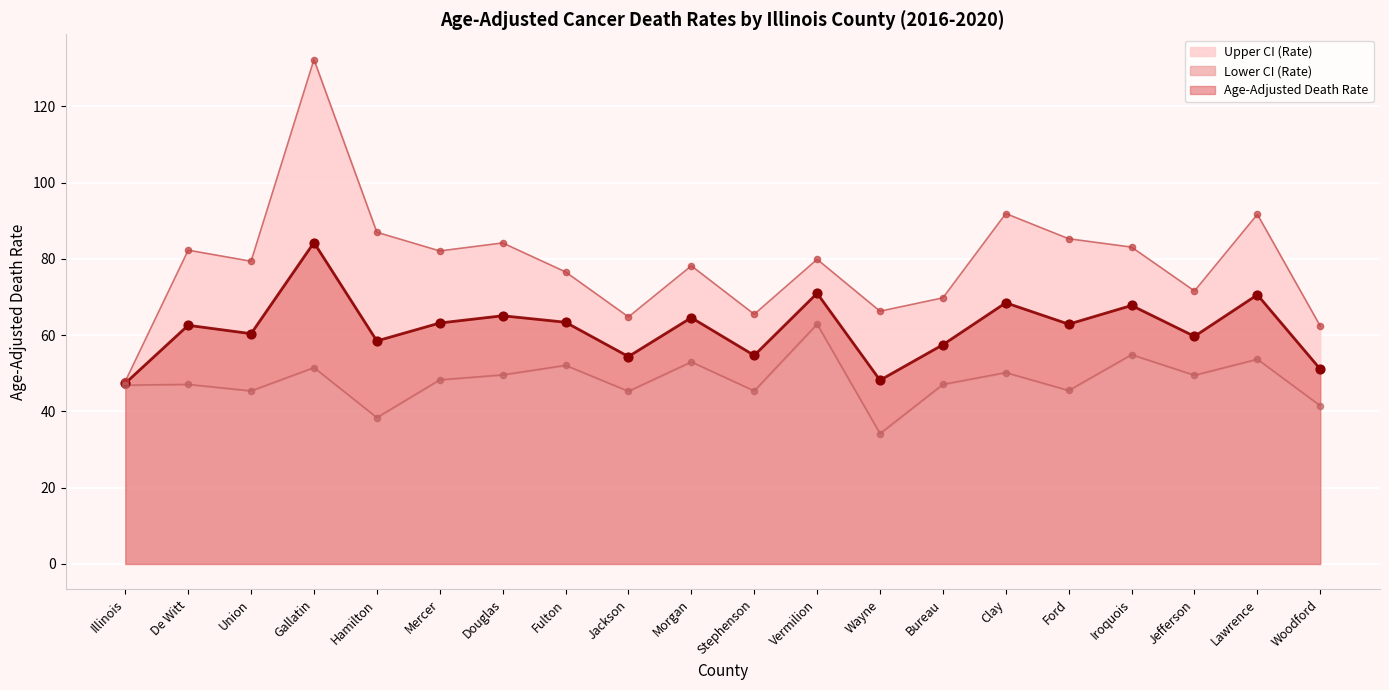

What are all the series names shown in the legend?

Age-Adjusted Death Rate, Lower CI (Rate), Upper CI (Rate)